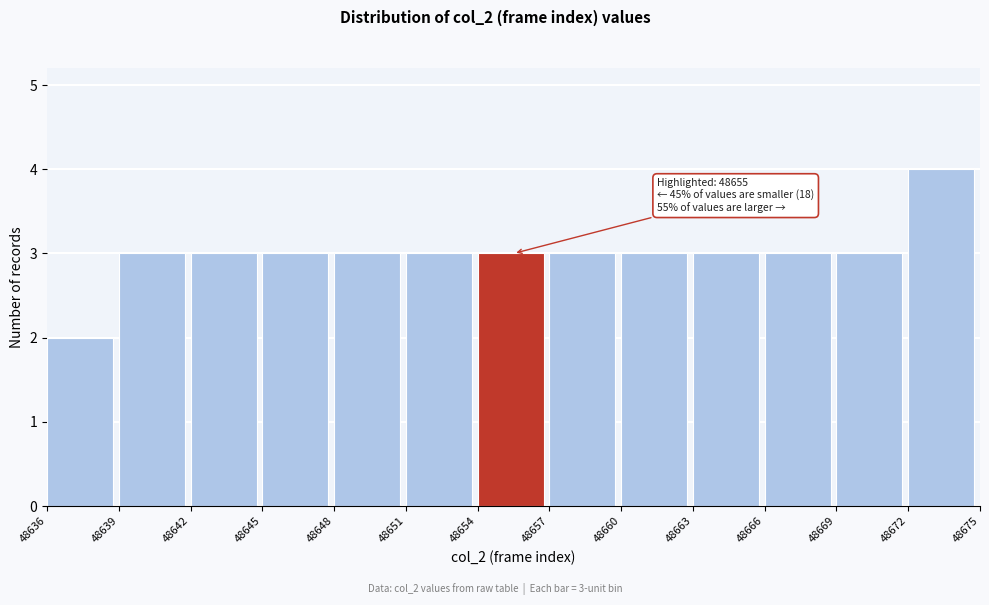

Which range on the x-axis has the tallest bar?

48672 to 48675